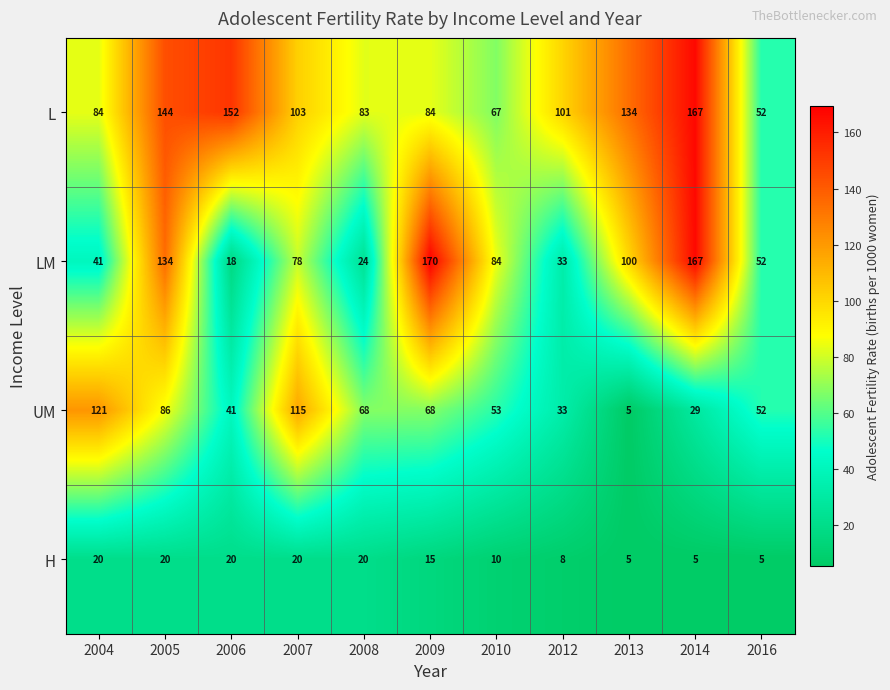

What is the sum of all L values?

1171